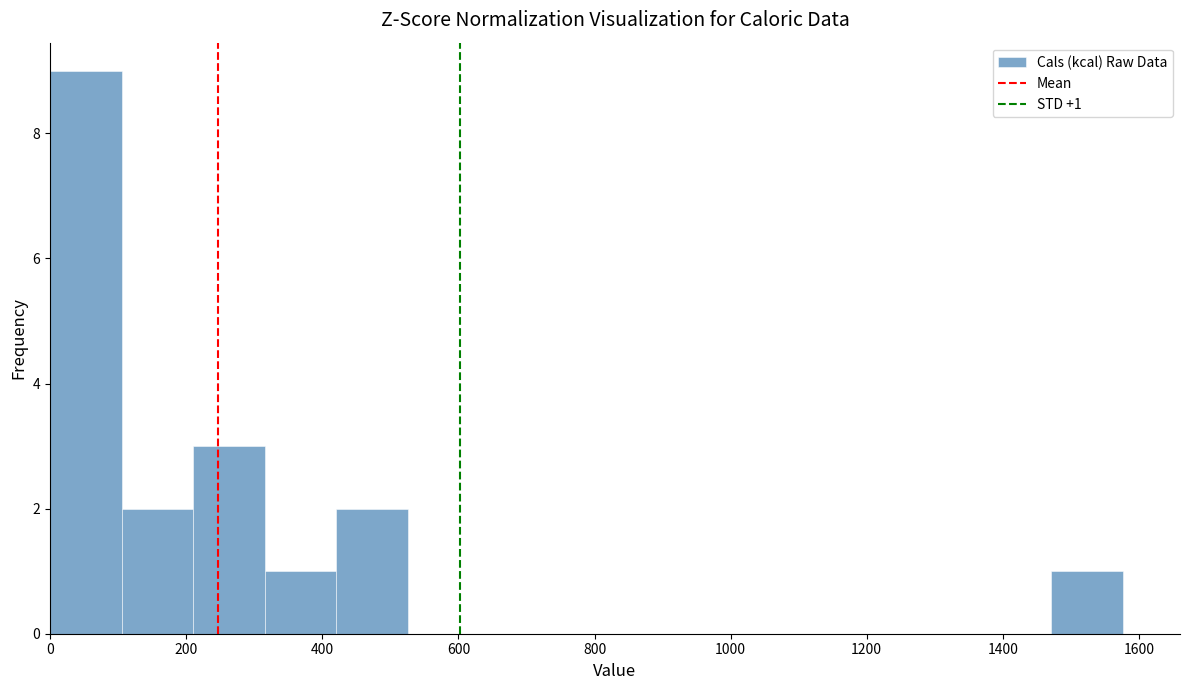

Which range on the x-axis has the tallest bar?

0 to 100